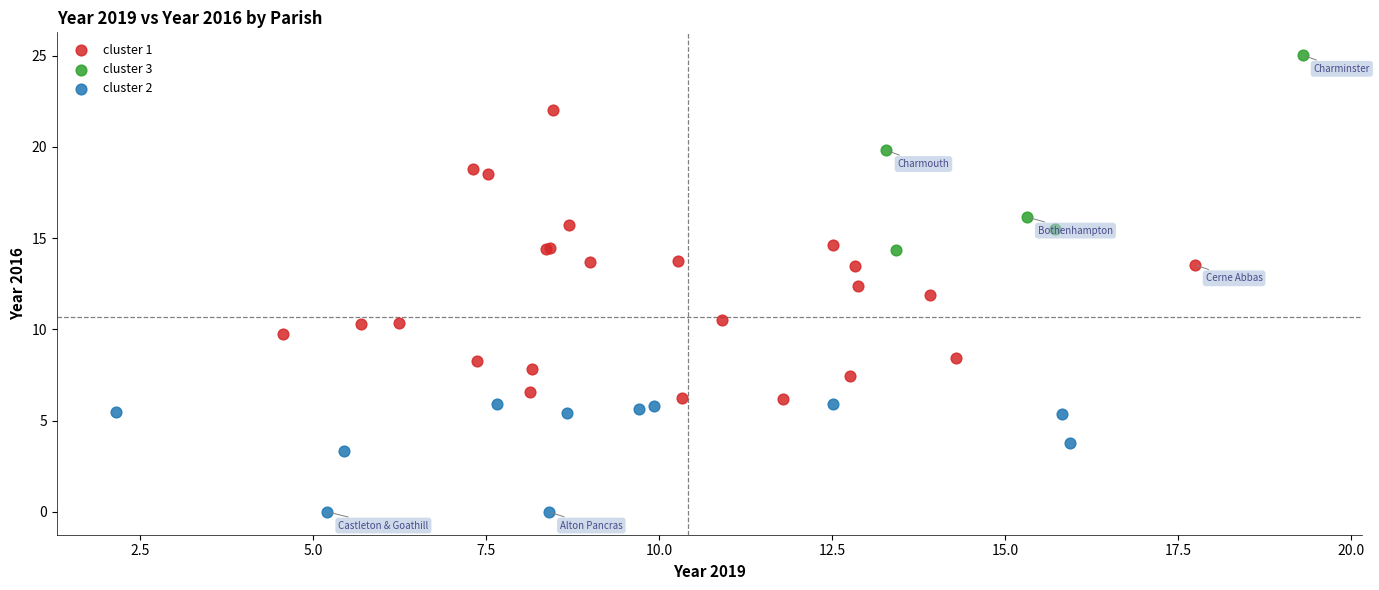

Which series contains the highest Y value?

cluster 3